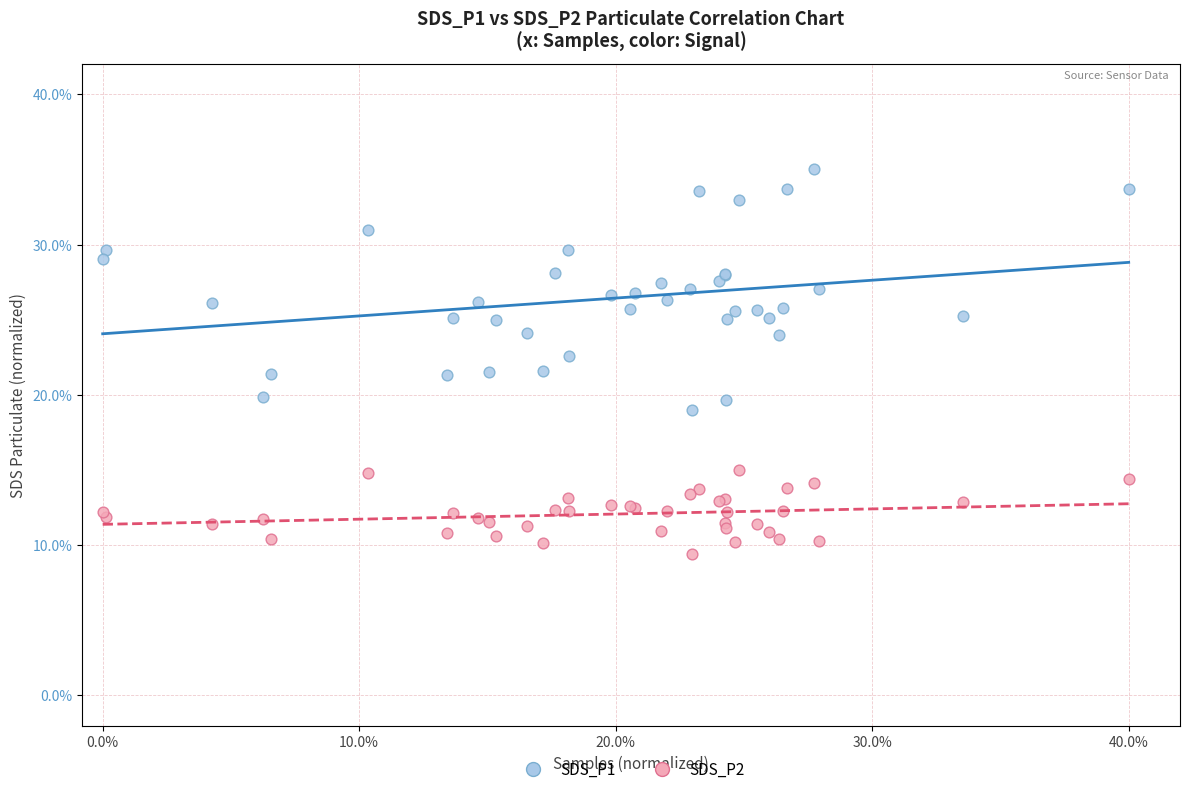

Which series has the largest Y range (max minus min)?

SDS_P1